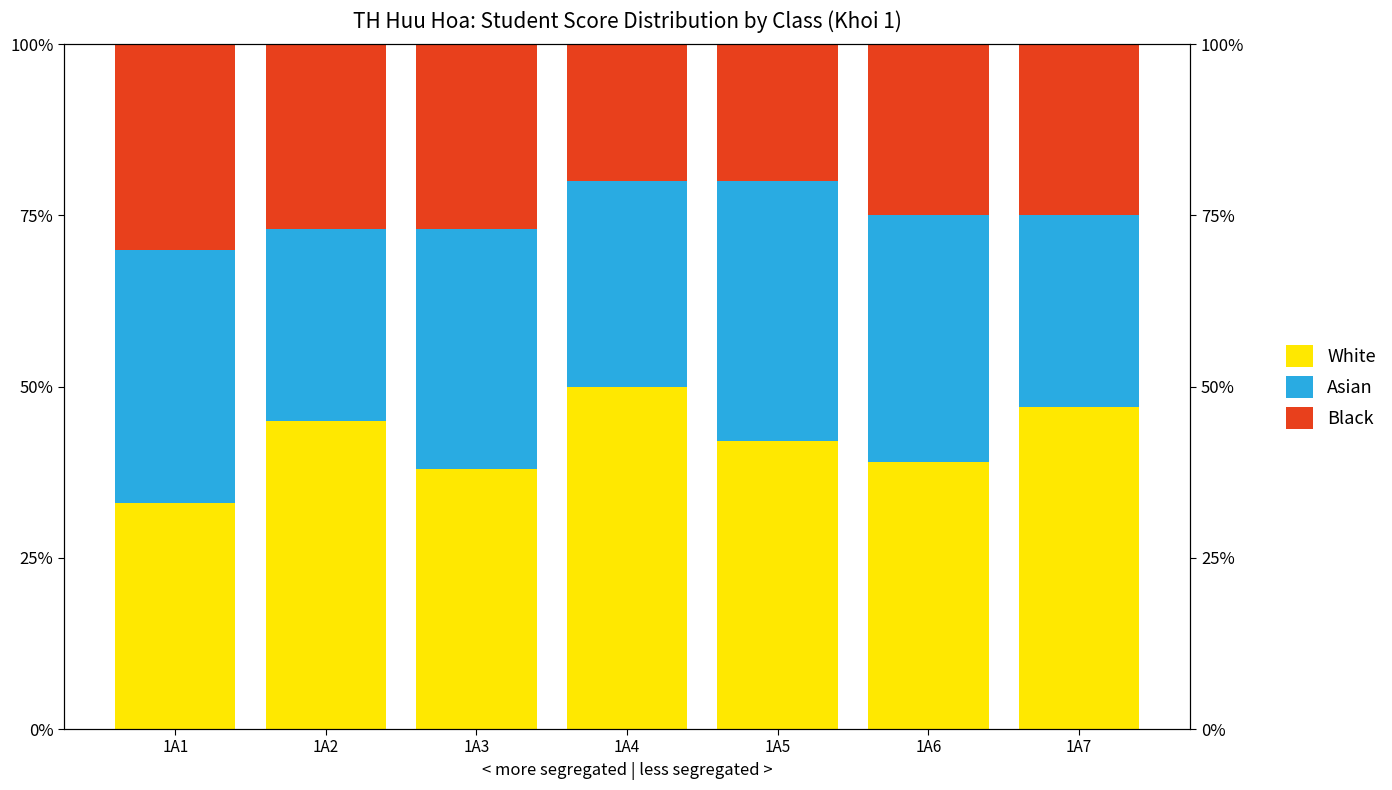

Where is Asian nearest to the value 33?

1A3